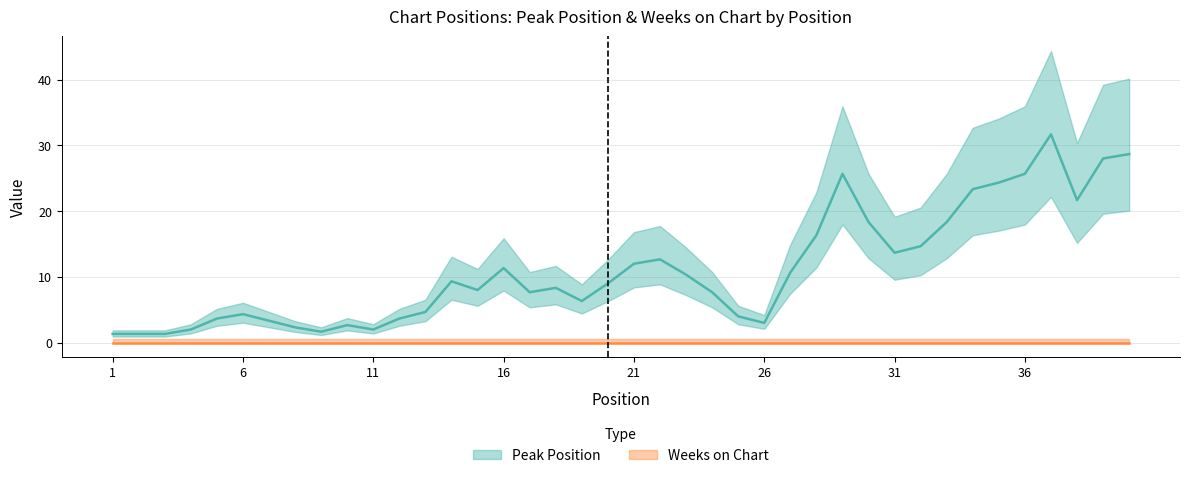

True or false: Weeks on Chart and Peak Position cross at least once.

False